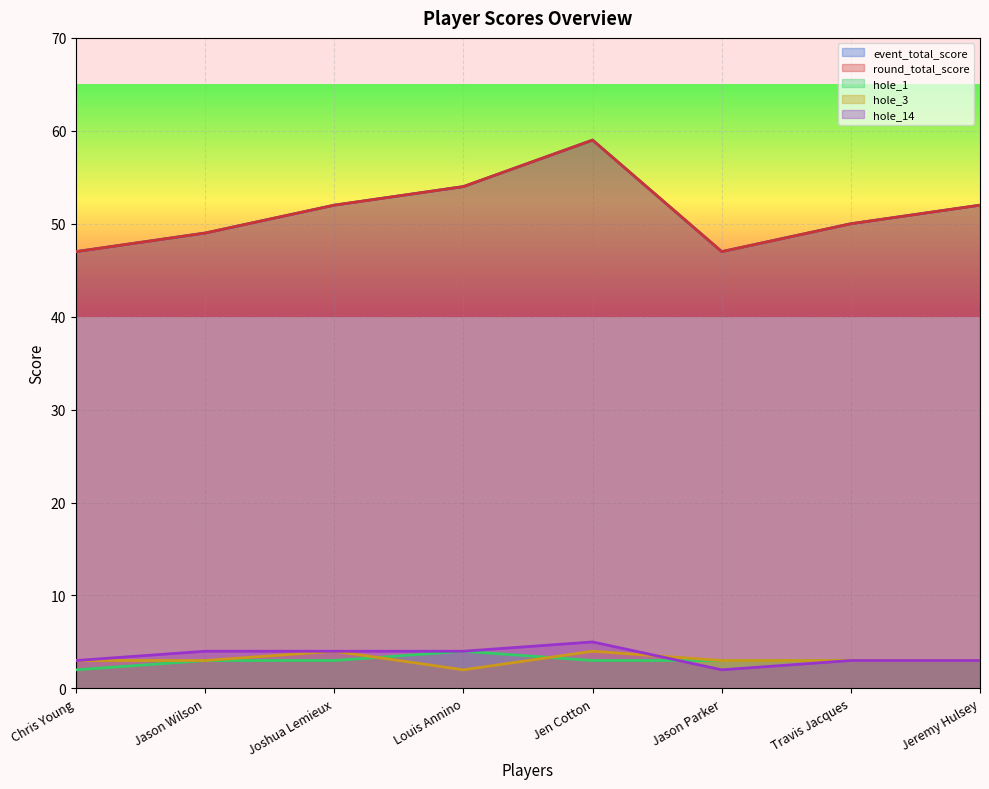

What is the value of the round_total_score point at the 5th from the left?

59